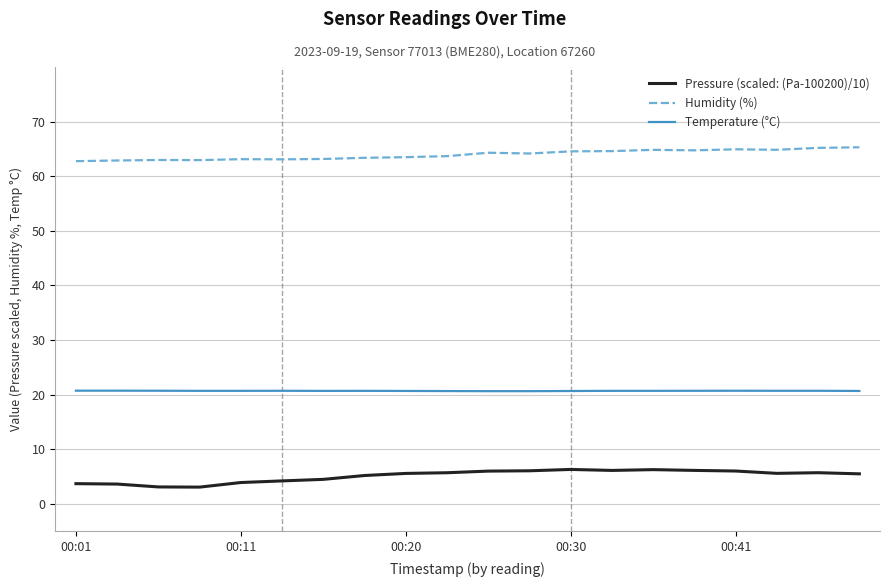

List the series in order of their peak value, highest first.

Humidity (%), Temperature (°C), Pressure (scaled: (Pa-100200)/10)